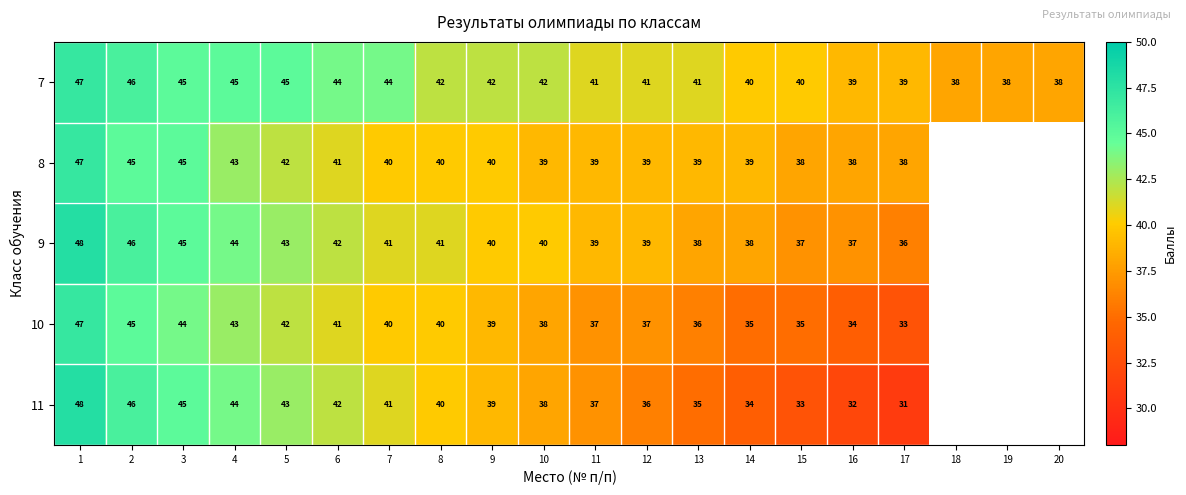

At which category is the sum across all series the highest?

1